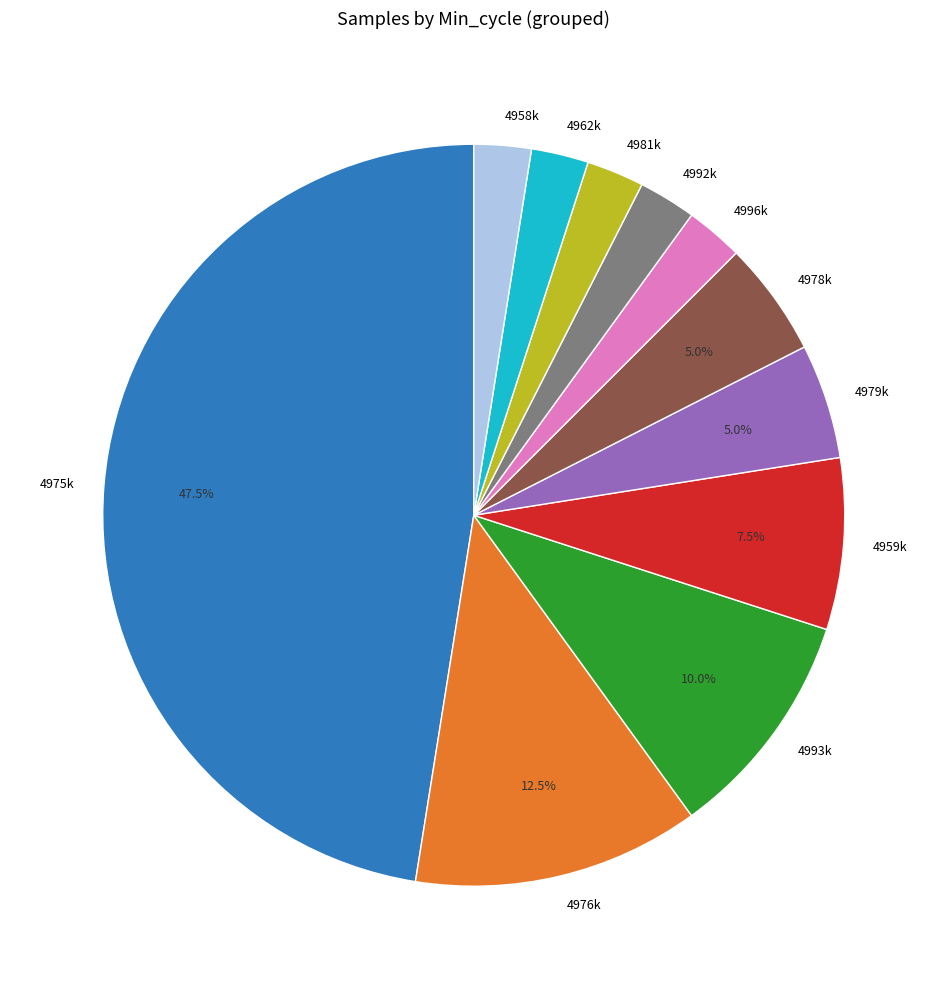

Is there any slice that represents more than half of the pie?

No